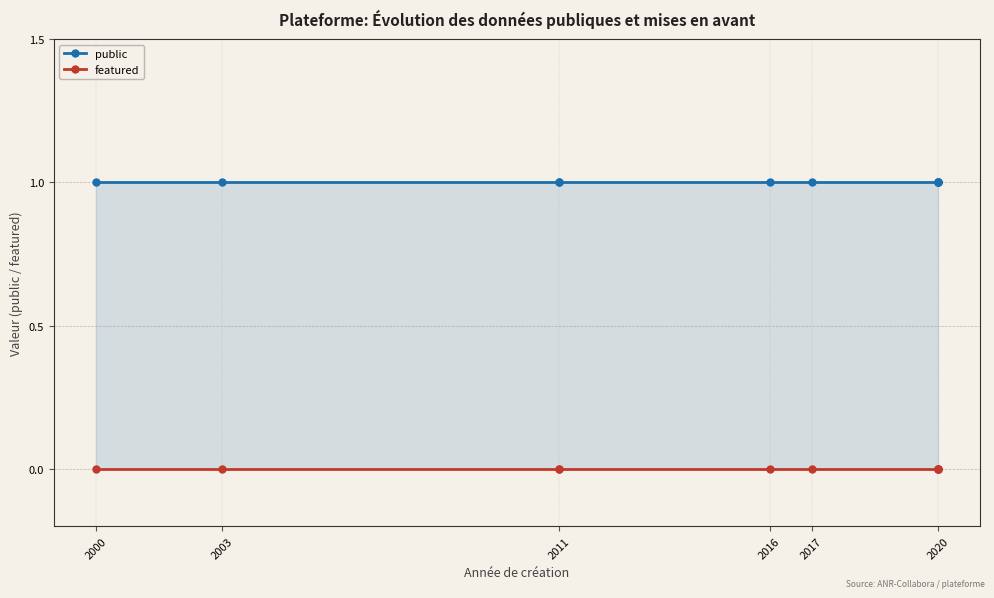

List the series in order of their overall mean, highest first.

public, featured